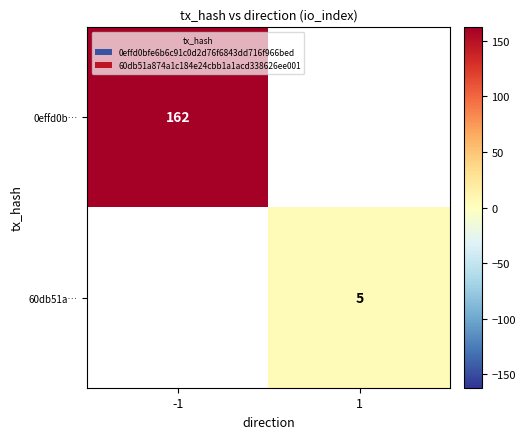

At how many categories does at least one series exceed 103?

1